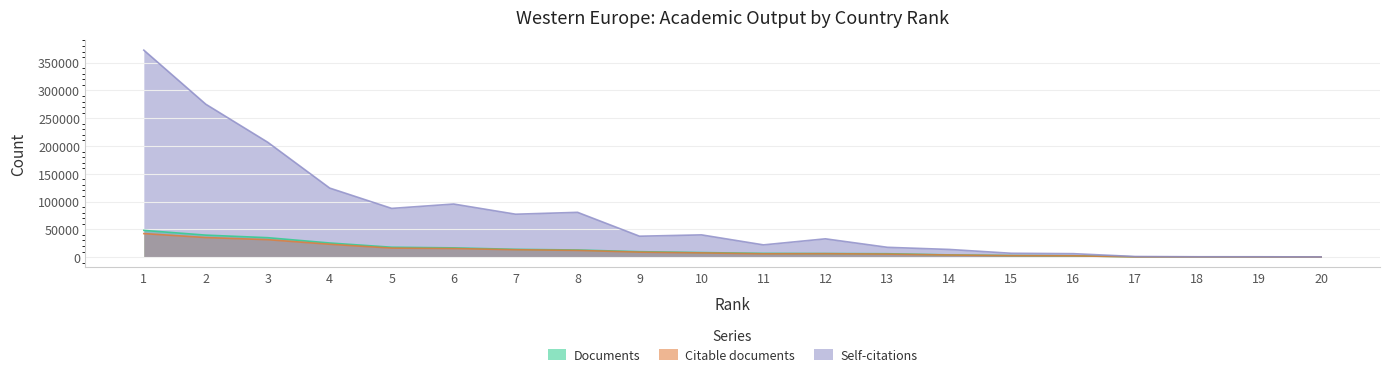

What value does the Documents series have at 11, to the nearest 10?

6630